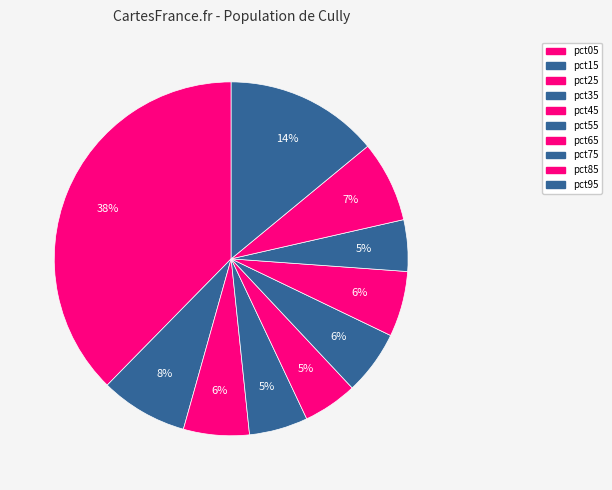

What is the smallest slice in the pie chart?

pct75